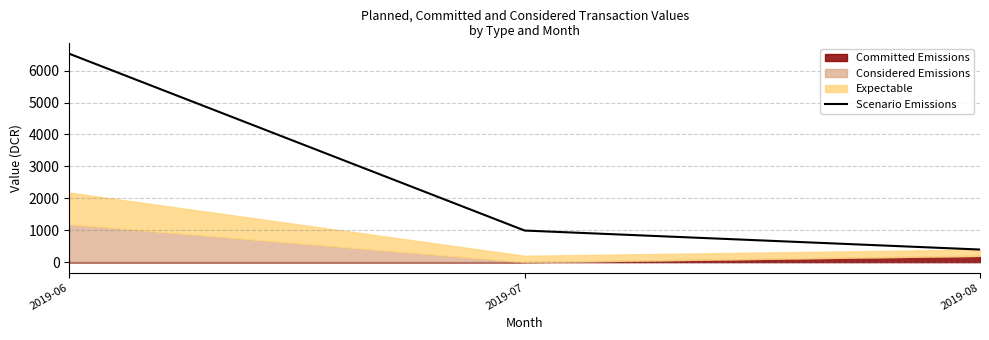

Count the number of categories in the chart.

3